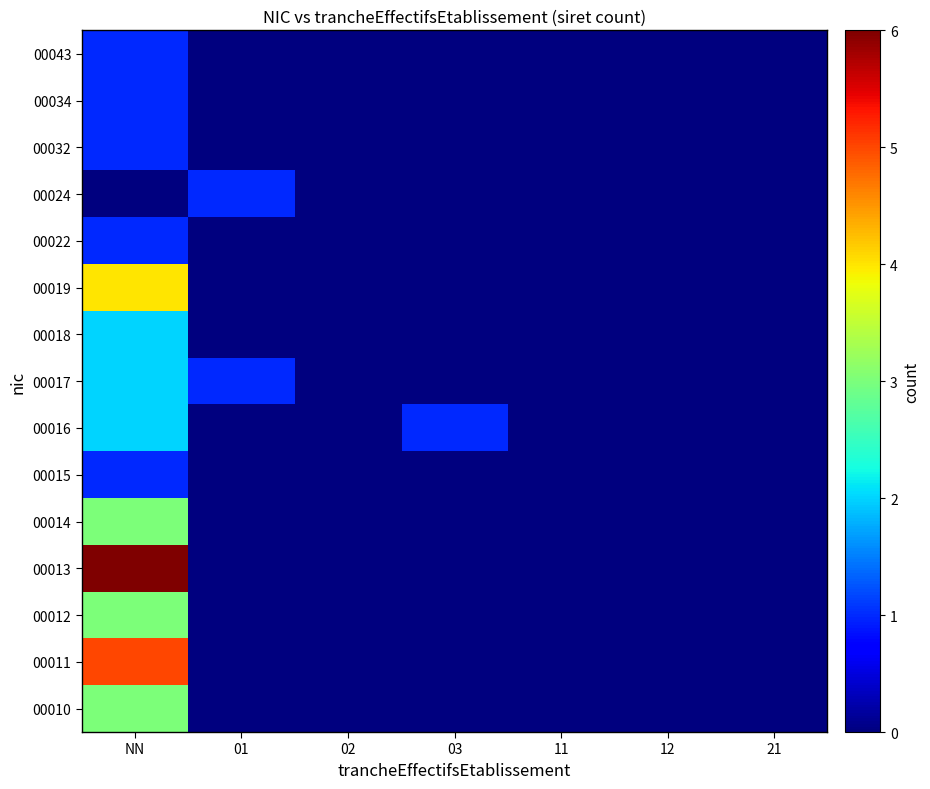

What is the total value across all series at 01?

2